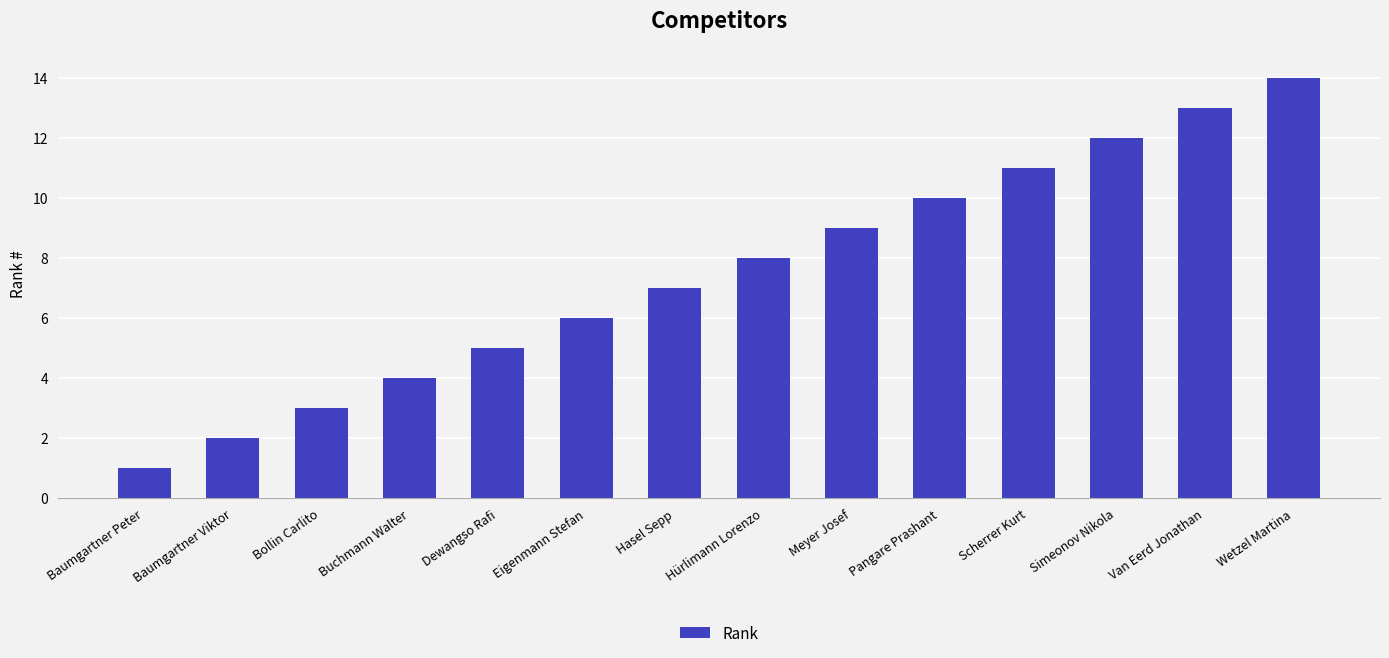

How many data points are less than 8?

7